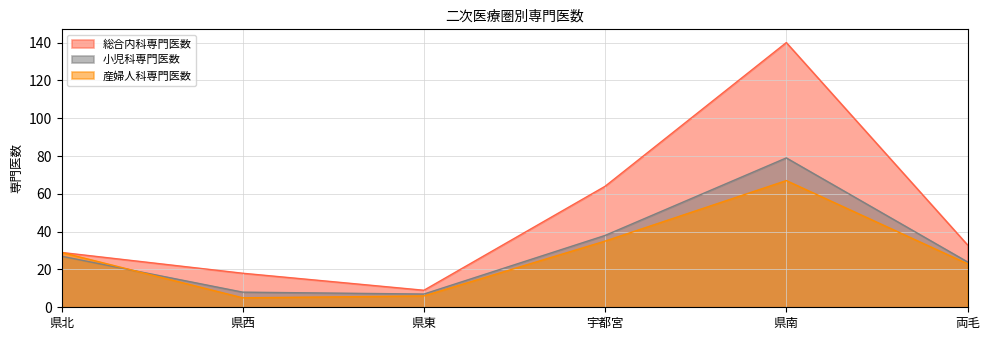

What is the difference between the second highest and minimum values in the 産婦人科専門医数 series?

30